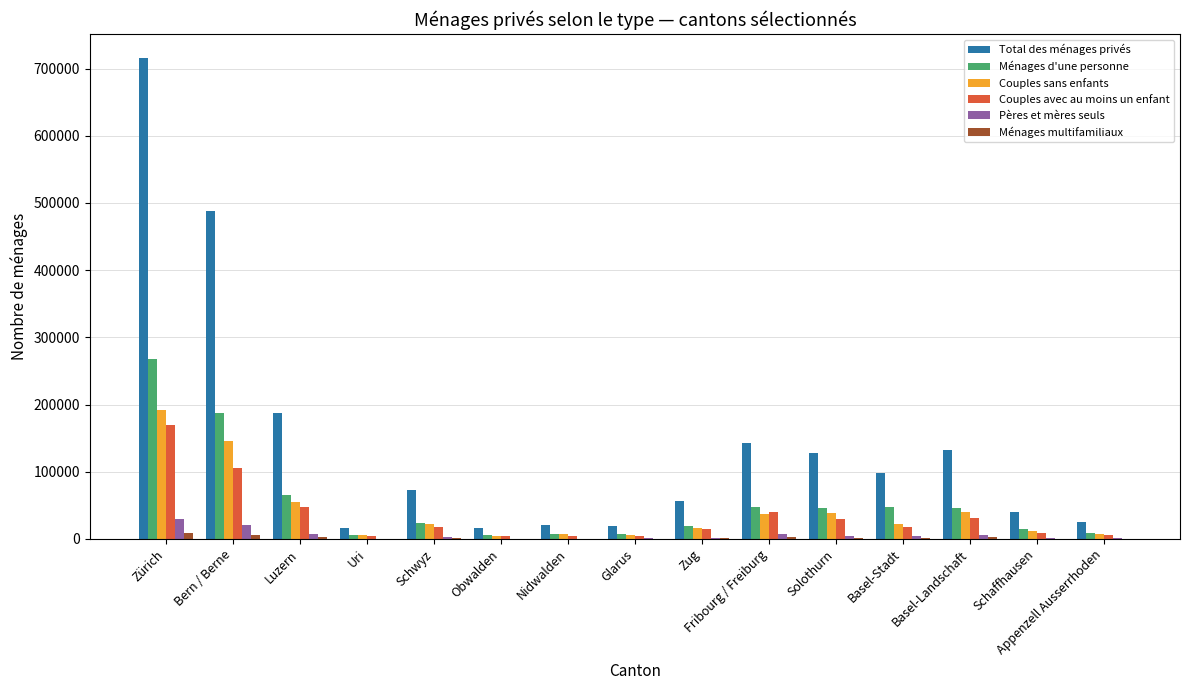

Where is Couples avec au moins un enfant nearest to the value 87182?

Bern / Berne